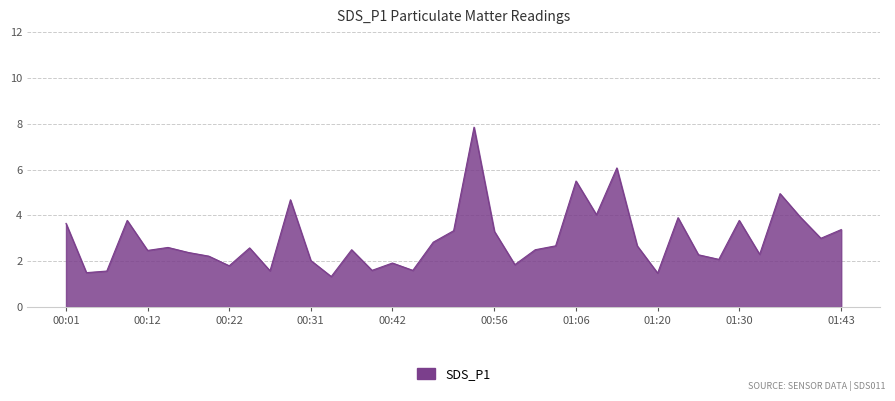

How many series are shown in this chart?

1